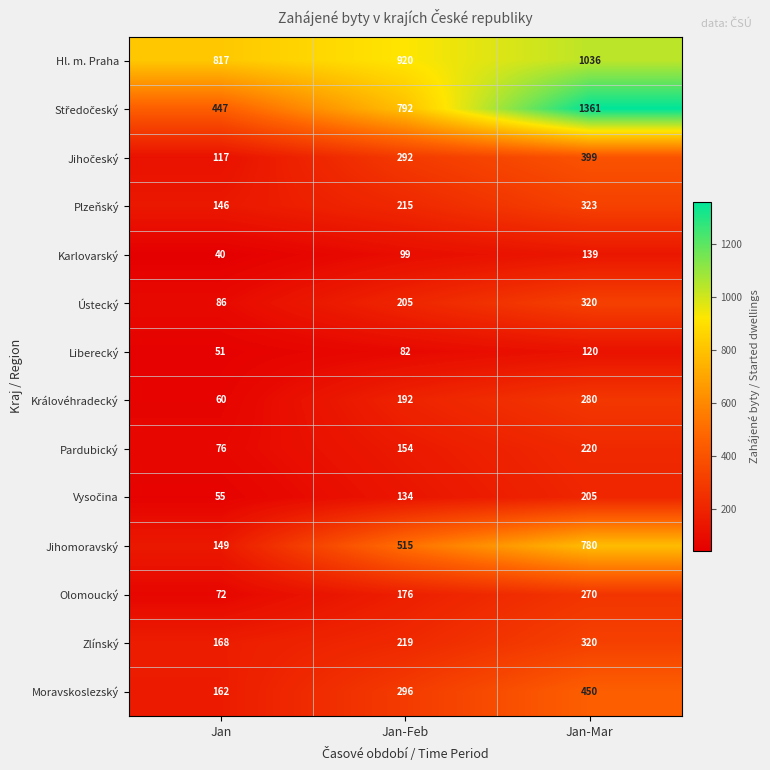

What is the total value across all series at Jan-Feb?

4291